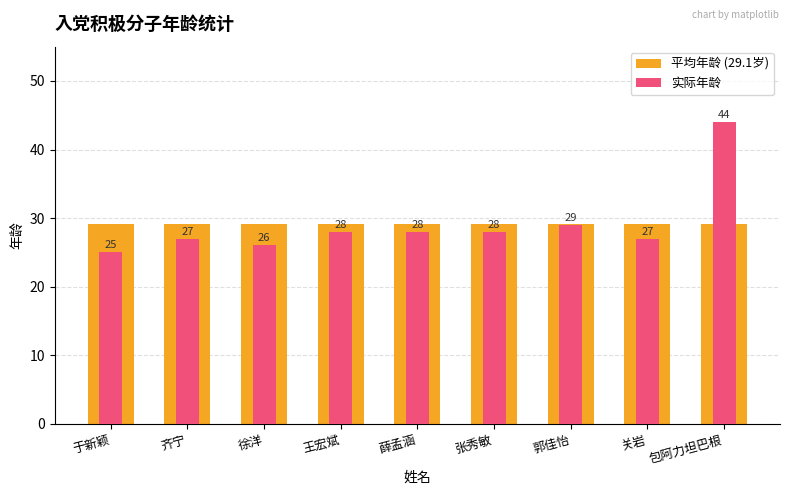

What is the value of the 实际年龄 bar at the 7th from the left?

29.0